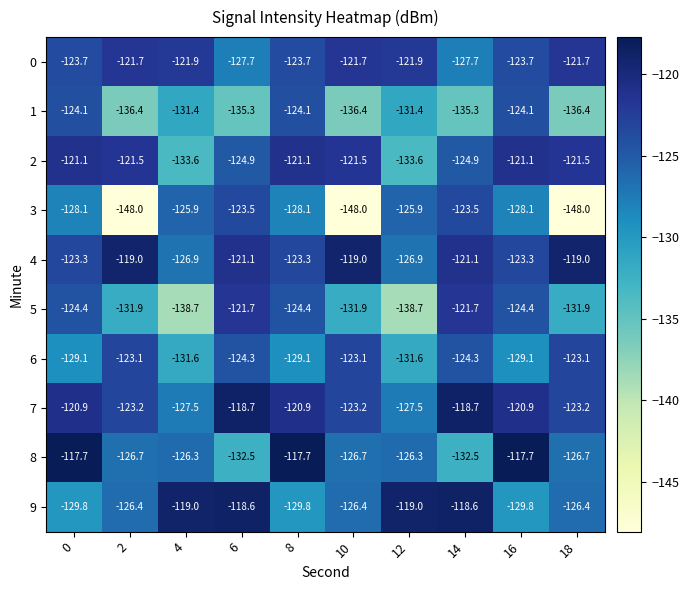

How many categories are shown in the chart?

10